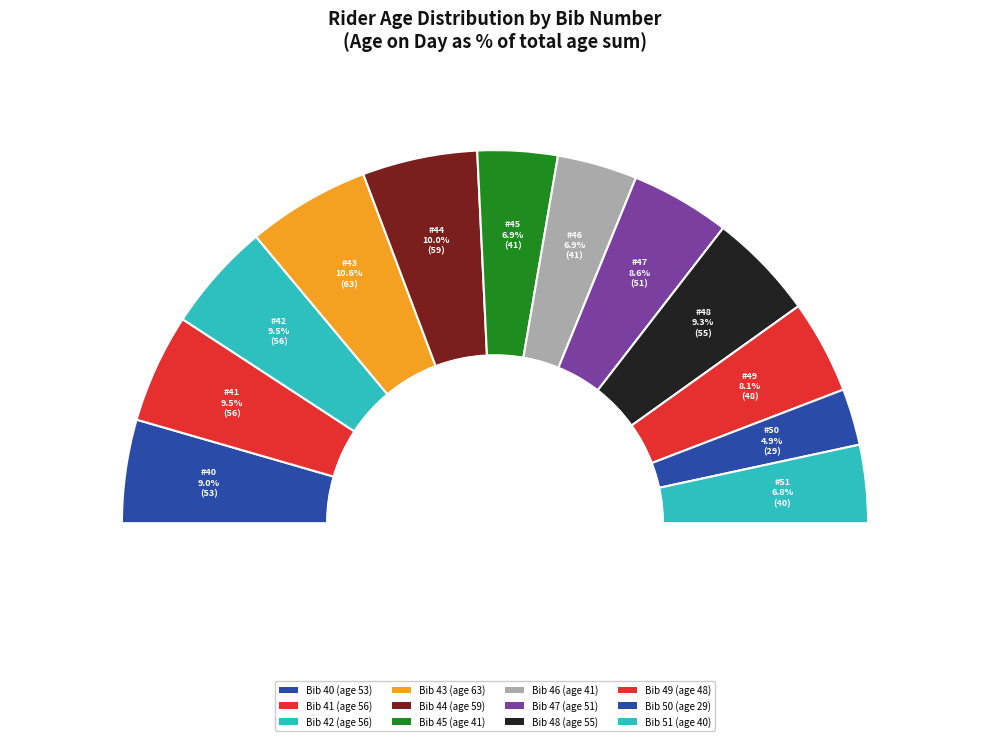

Is there a majority slice in this chart?

No